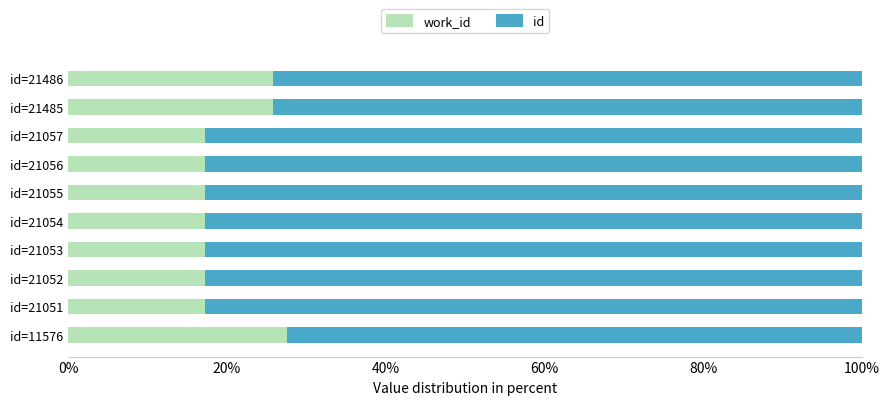

What is the total value across all series at id=21057?

100.0